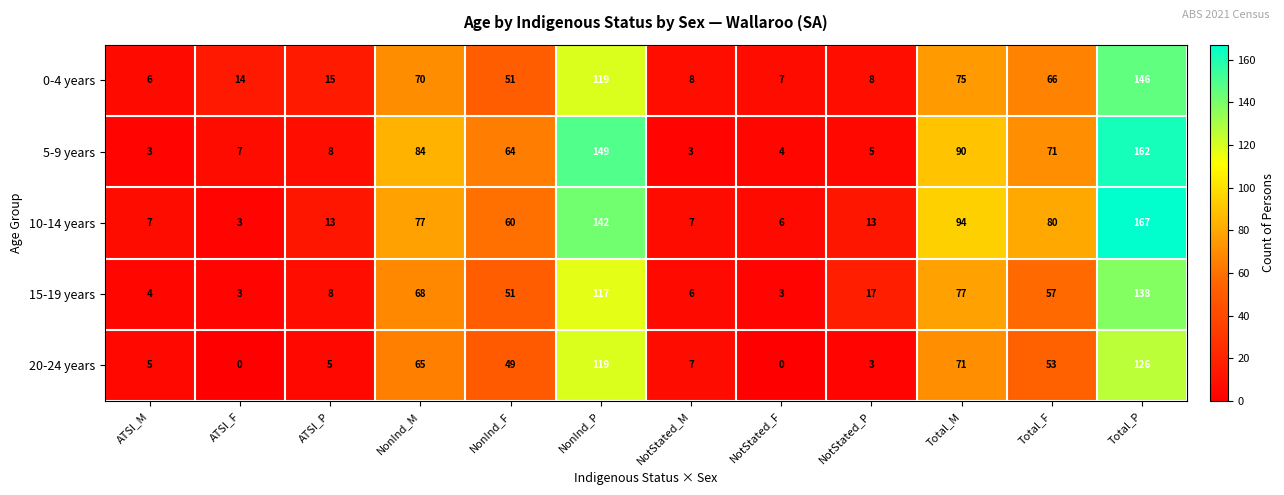

Where is 5-9 years nearest to the value 82?

NonInd_M